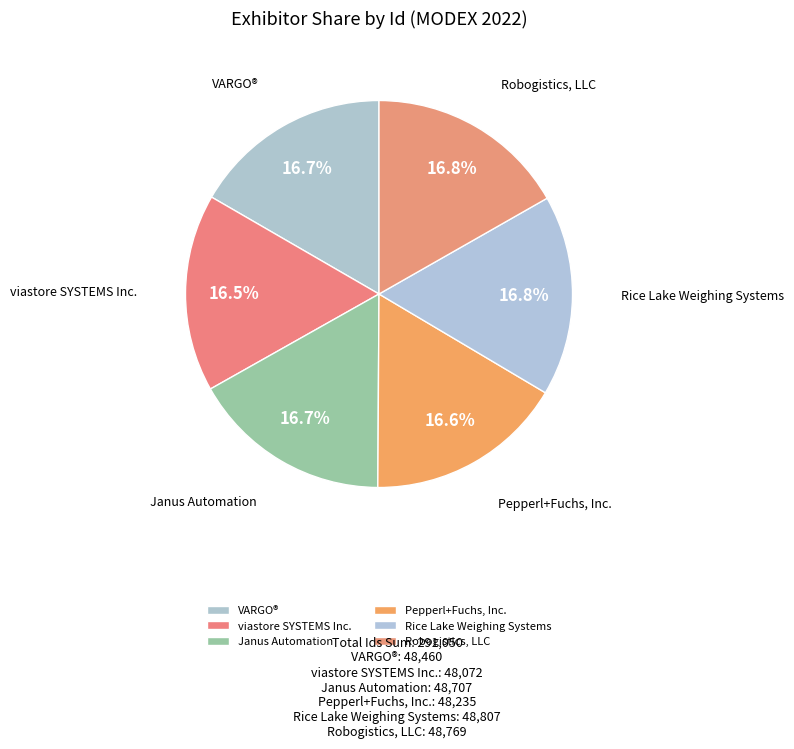

To the nearest percent, what percentage of the pie is Robogistics, LLC?

17%